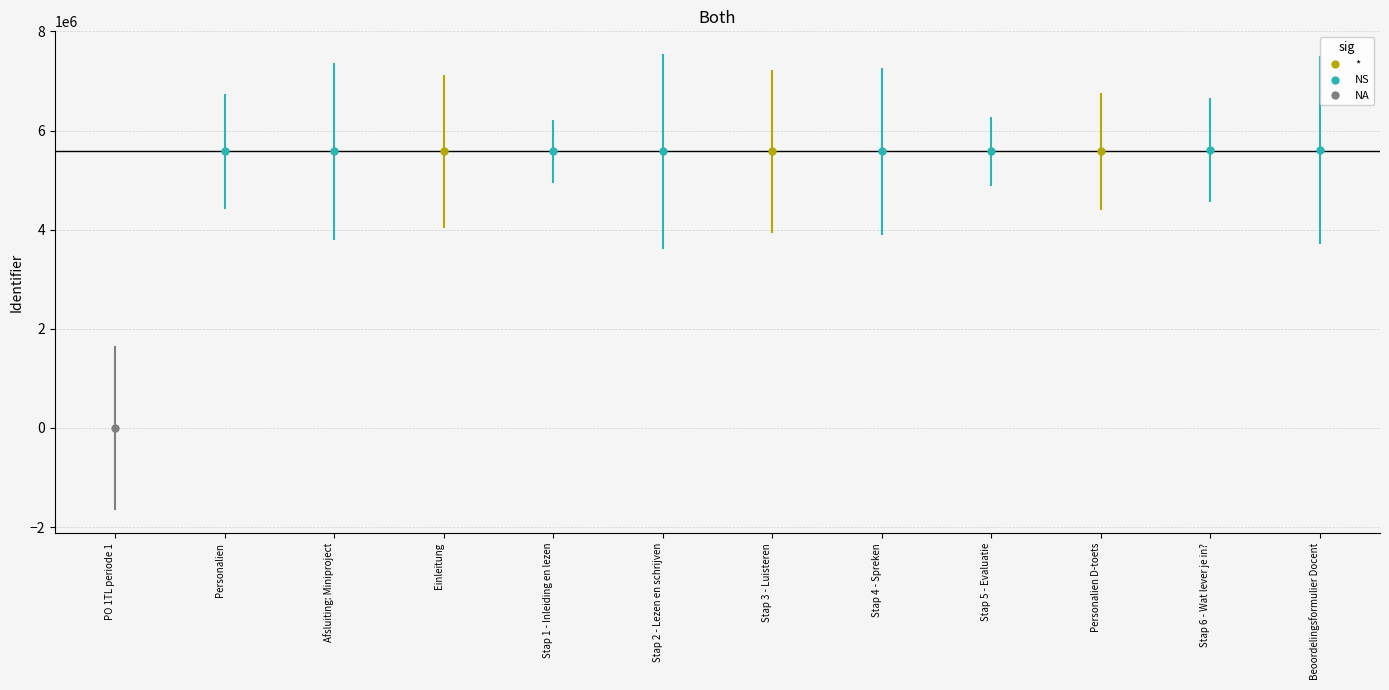

Reading right to left, transcribe all the data shown in this chart.

5610715	5610857	5578686	5578683	5578681	5578679	5578677	5578675	5578673	5578672	5578654	0